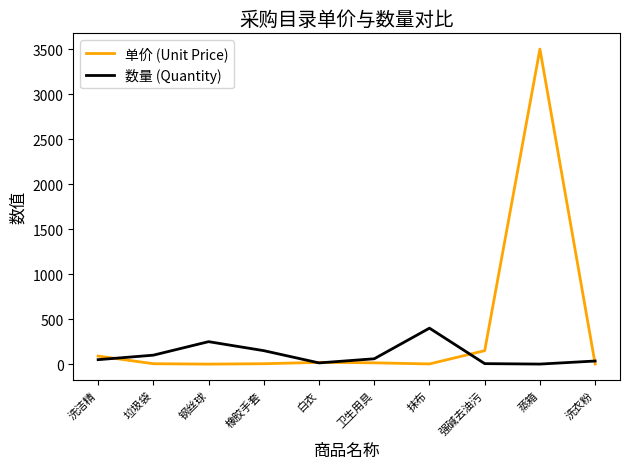

What is the spread (max minus min) of values at 蒸箱?

3499.0